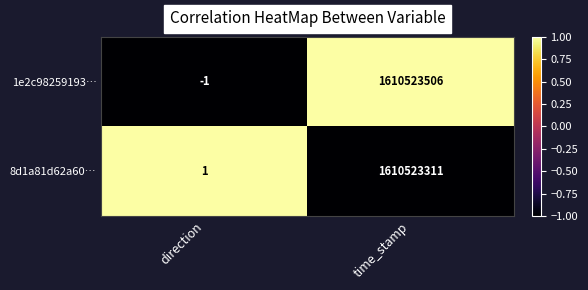

Reading left to right, transcribe all the data shown in this chart.

1e2c98259193…: -1	1610523506
8d1a81d62a60…: 1	1610523311